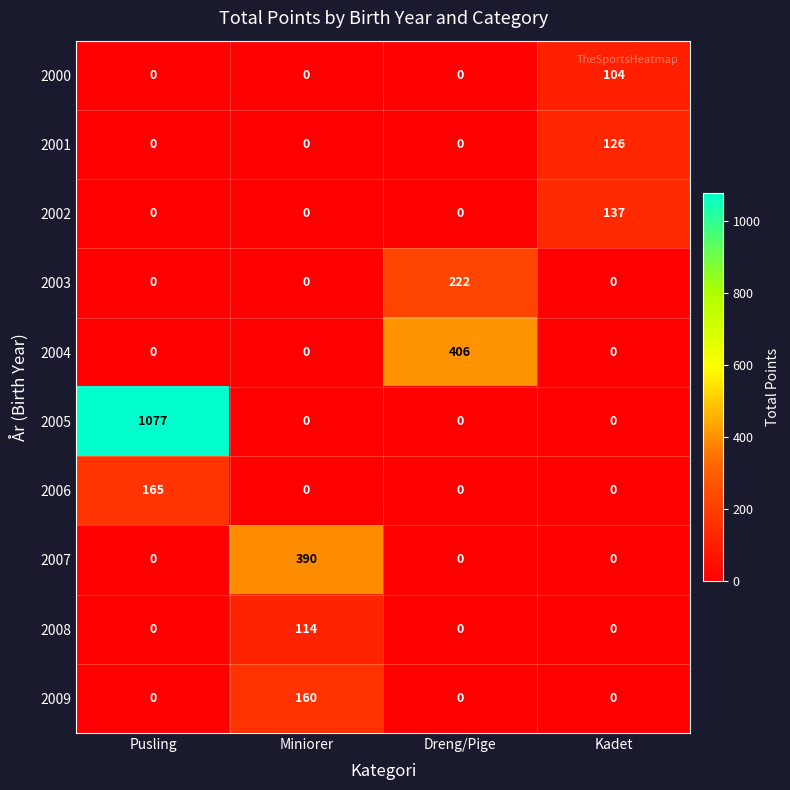

Which label corresponds to the largest value in the chart?

Pusling